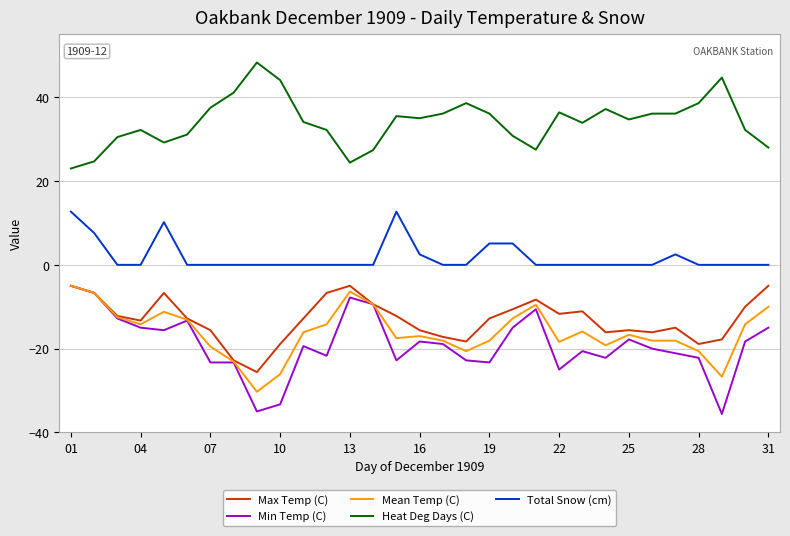

Which series has the largest total across all categories?

Heat Deg Days (C)